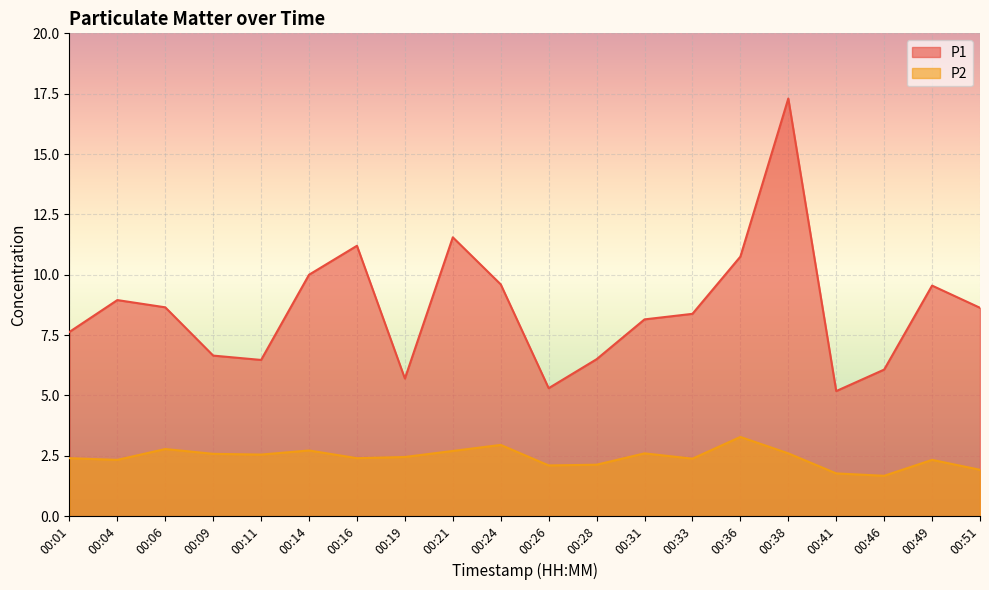

At which category is the sum across all series the highest?

00:38